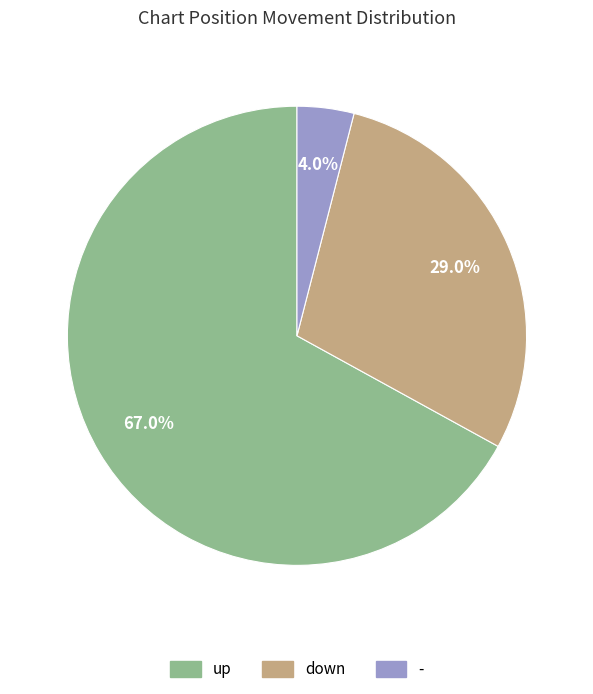

How much of the chart is everything except up?

33.0%